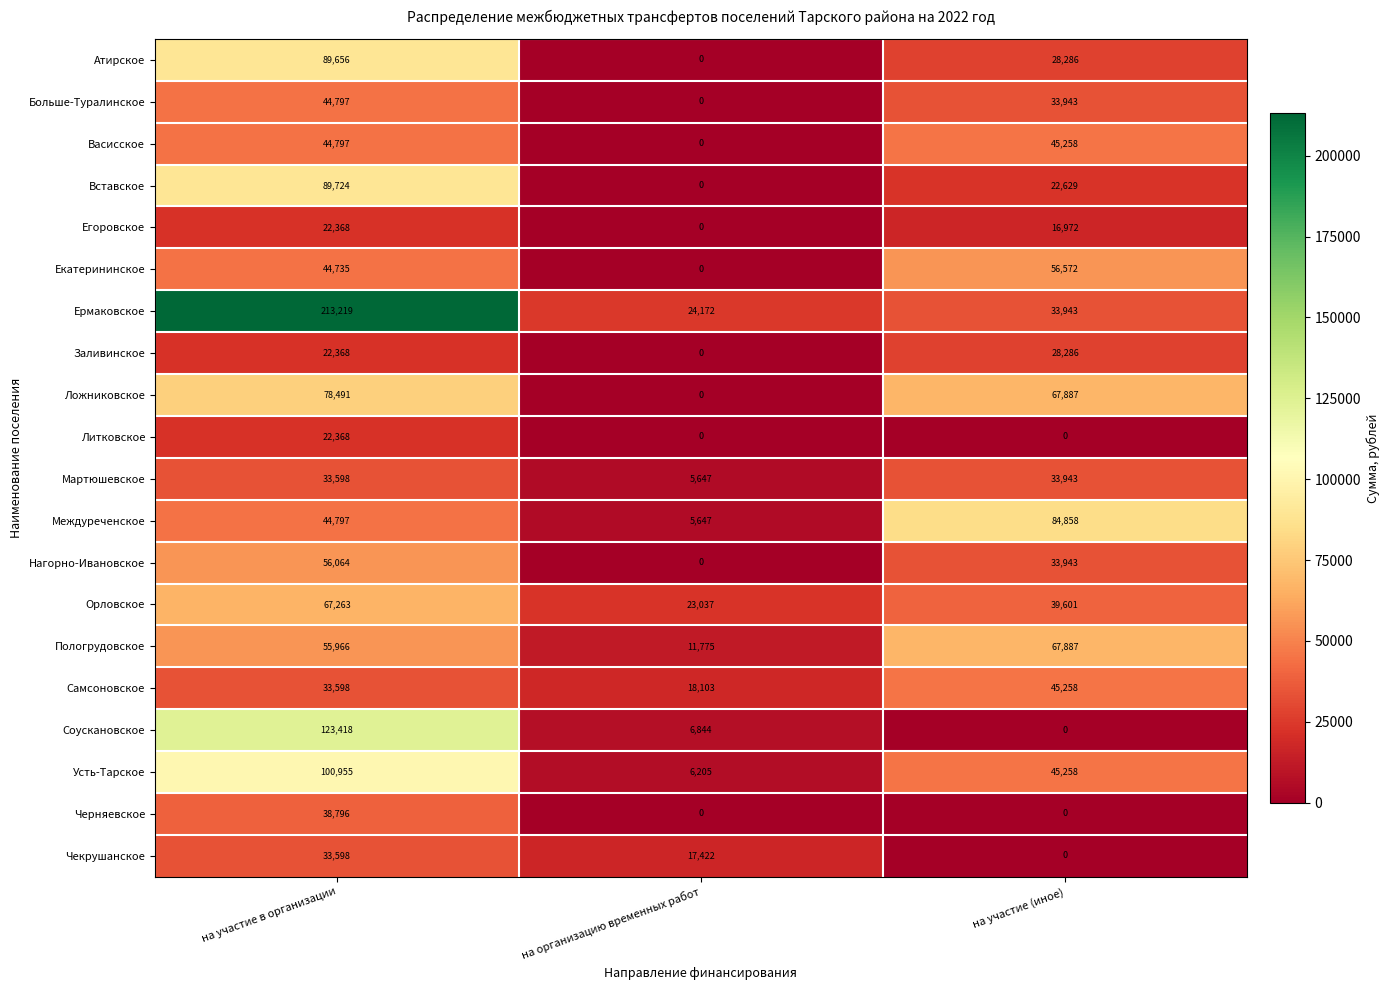

Which label corresponds to the largest value in the chart?

на участие в организации